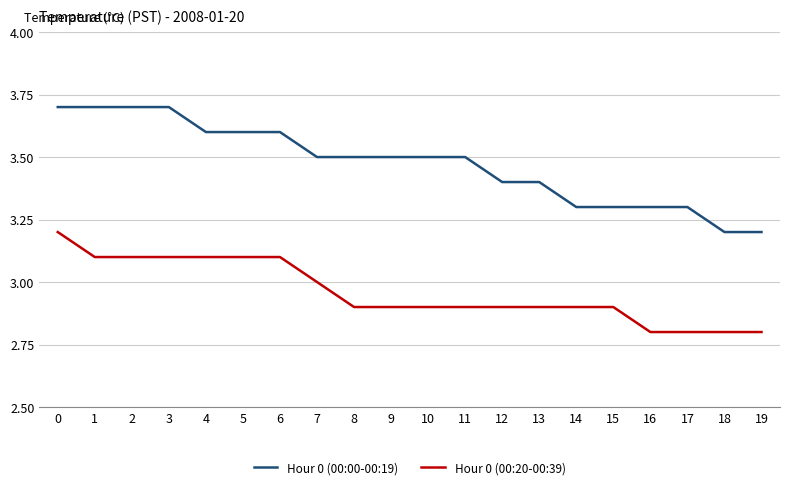

Reading left to right, list all the values displayed in this chart.

Hour 0 (00:00-00:19): 3.7	3.7	3.7	3.7	3.6	3.6	3.6	3.5	3.5	3.5	3.5	3.5	3.4	3.4	3.3	3.3	3.3	3.3	3.2	3.2
Hour 0 (00:20-00:39): 3.2	3.1	3.1	3.1	3.1	3.1	3.1	3.0	2.9	2.9	2.9	2.9	2.9	2.9	2.9	2.9	2.8	2.8	2.8	2.8